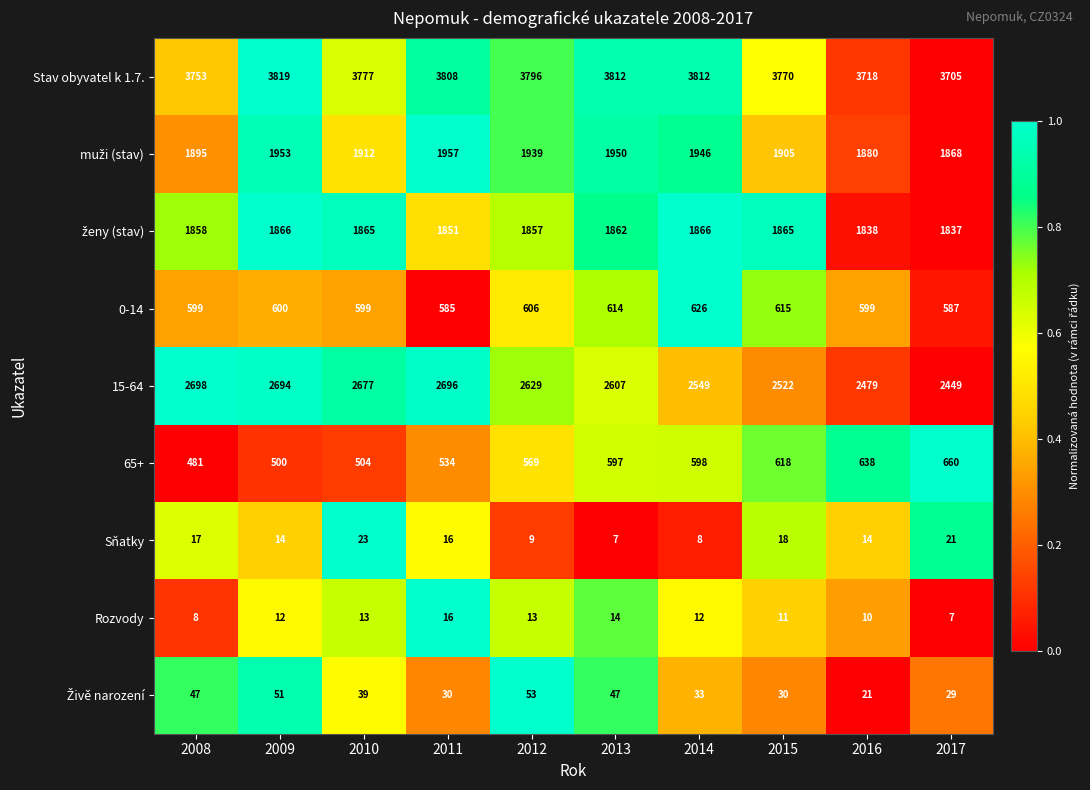

What is the highest value of the 65+ series?

660